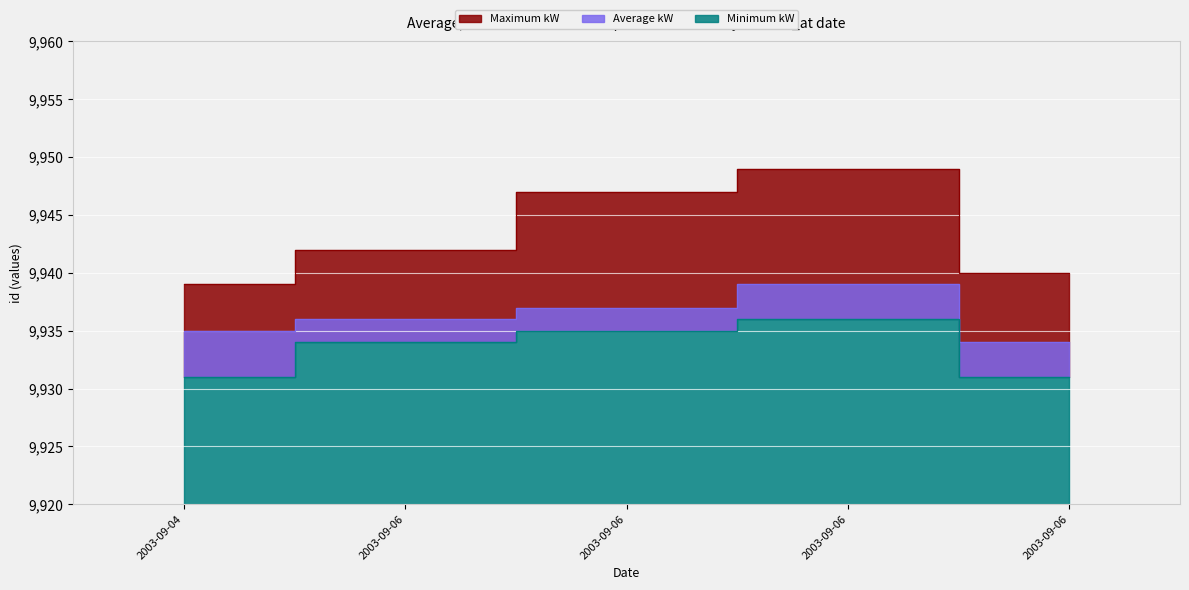

Which series has the largest total across all categories?

Maximum kW